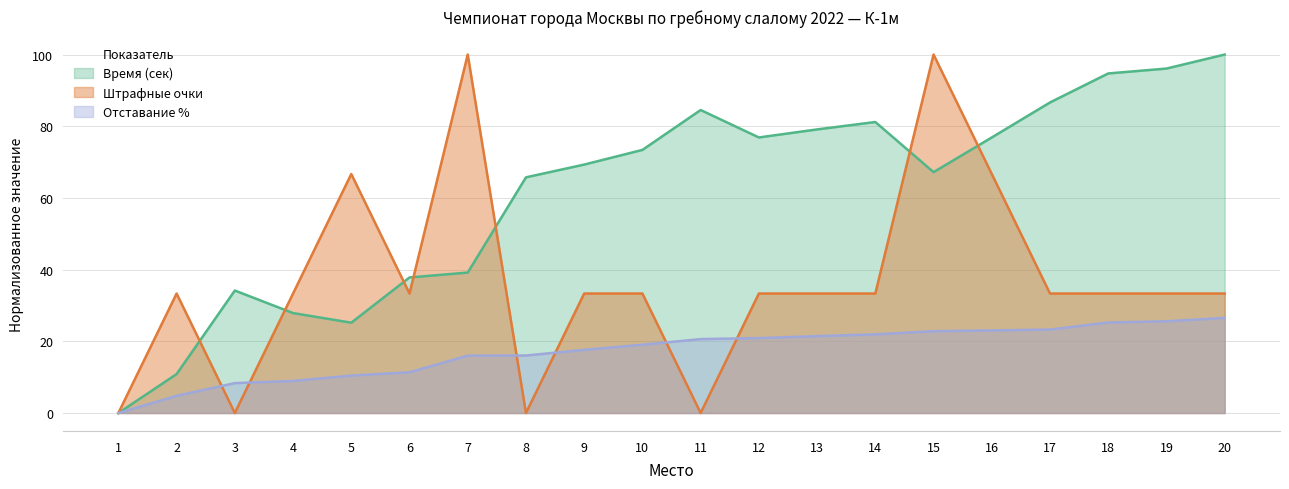

At which category is the sum across all series the highest?

15